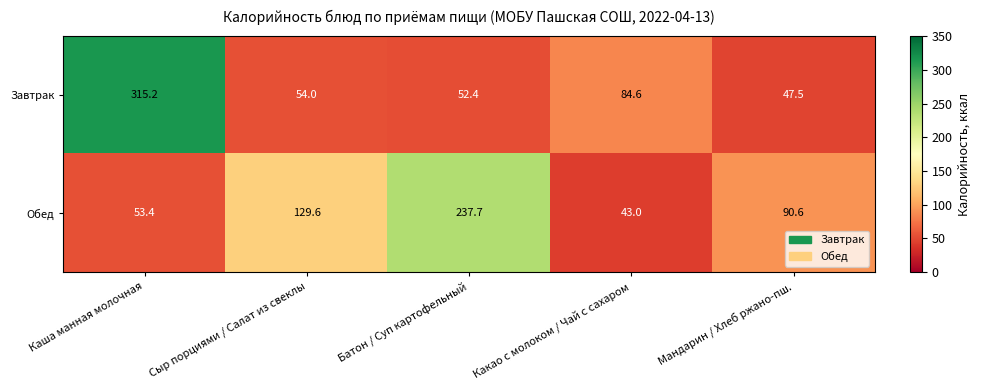

Where does the Завтрак series first go above 54?

Каша манная молочная